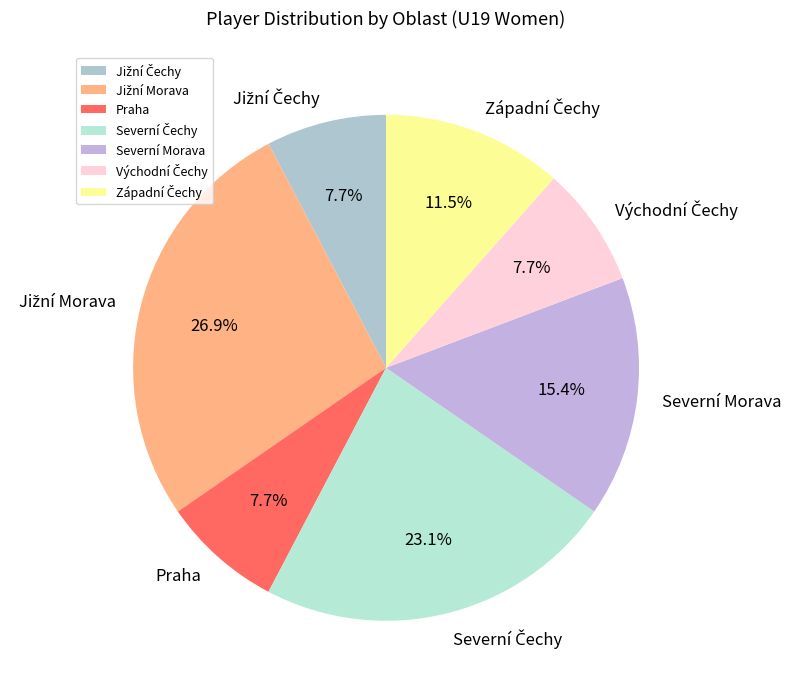

Does Severní Morava represent more than half of the total?

No